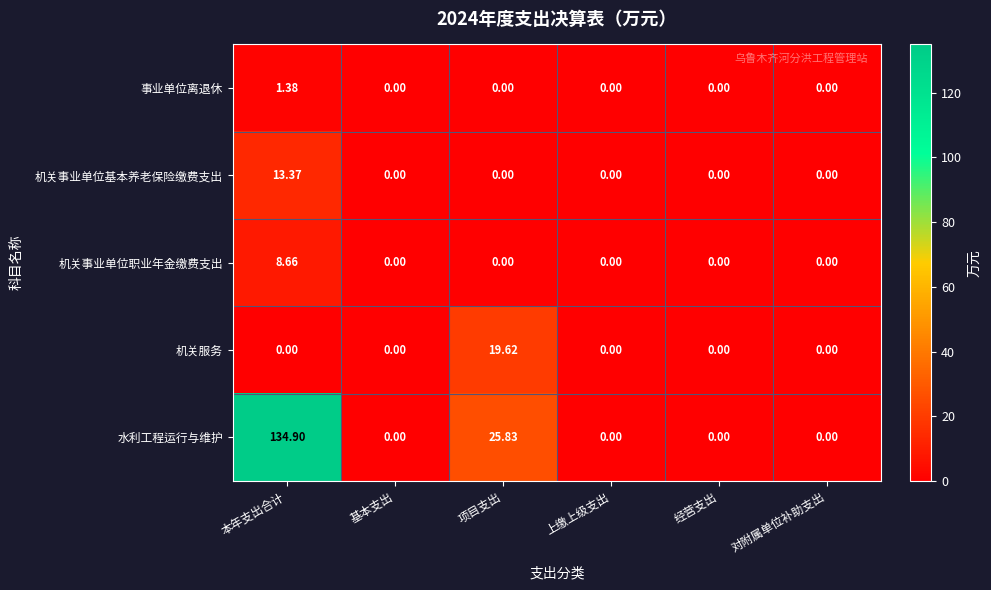

Count the number of categories in the chart.

6